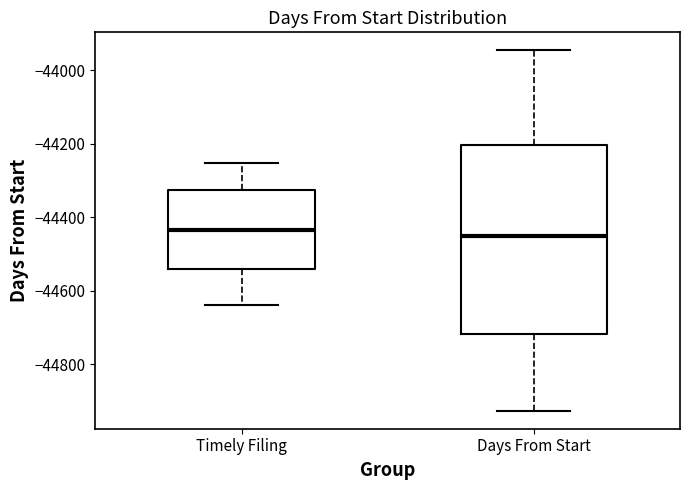

Reading left to right, transcribe this box plot: for each box, give where its median line is, the range the box spans, and where its two whiskers end, as read against the y-axis. The values are not printed on the chart, so give them approximately, as read against the axis.

Timely Filing: median -44440, box -44540 to -44320, whiskers -44640 to -44260
Days From Start: median -44460, box -44720 to -44200, whiskers -44920 to -43940